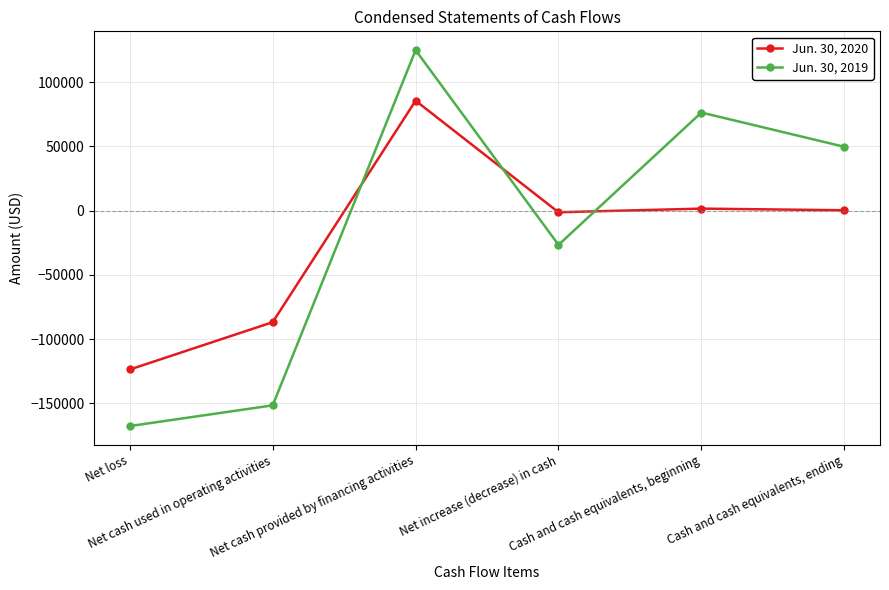

What is the average value of the Jun. 30, 2019 series?

-15812